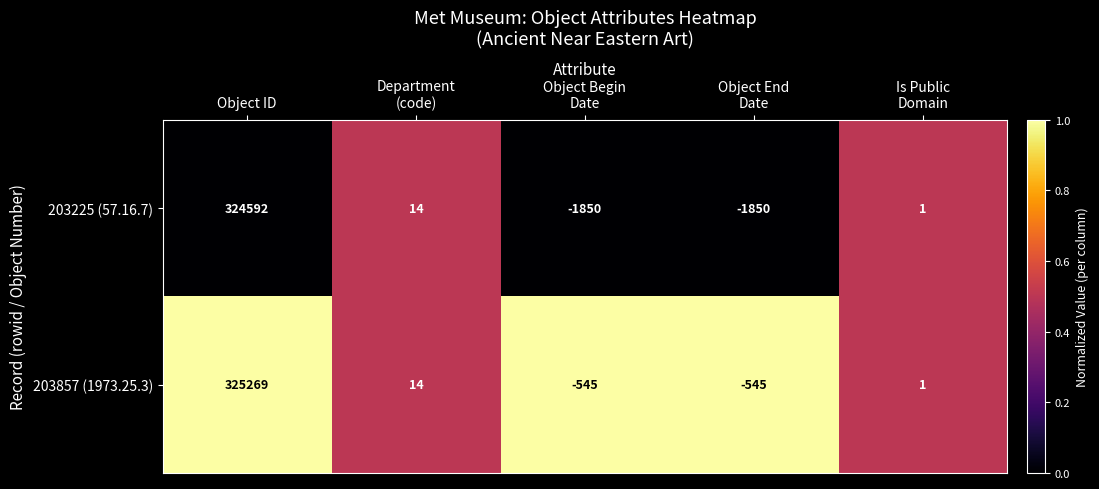

Which category has the highest value across all series?

Object ID